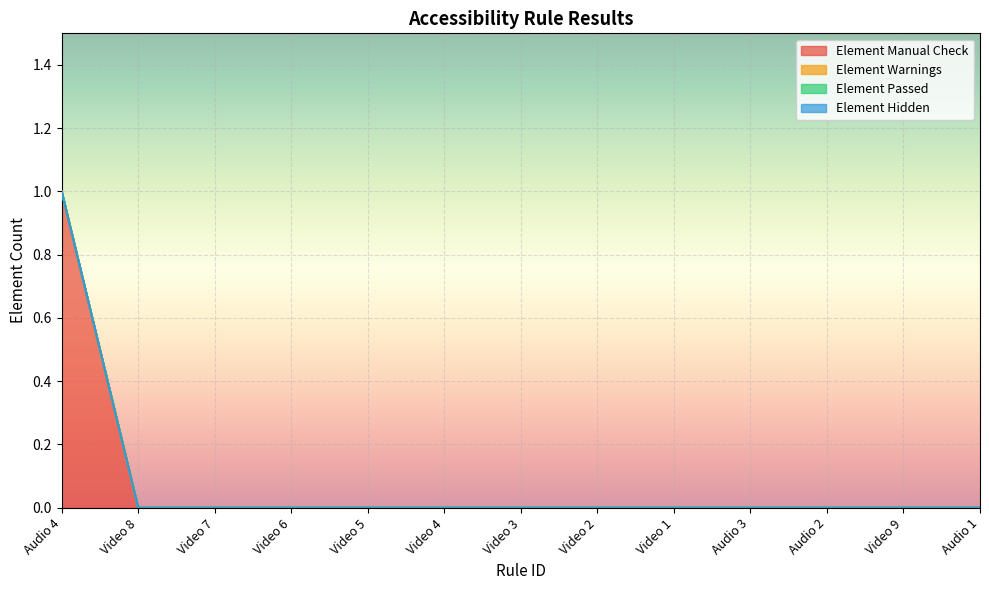

Which series has the widest spread of values?

Element Manual Check